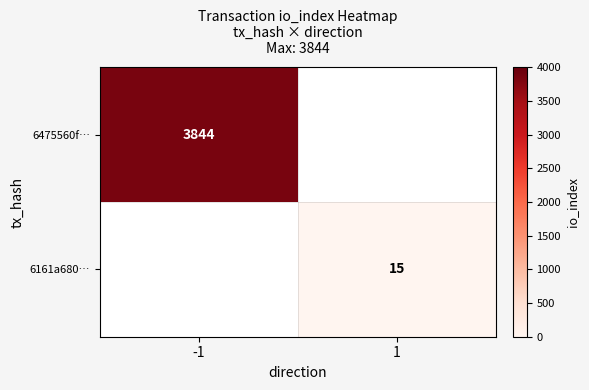

True or false: 6161a680… has a value of 7 at 1.

False